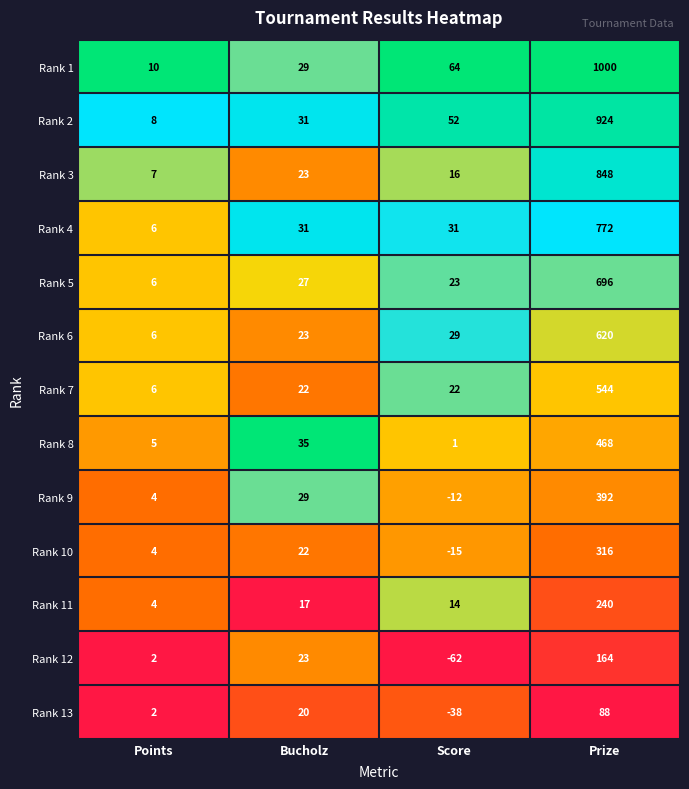

At which category is the sum across all series the highest?

Prize